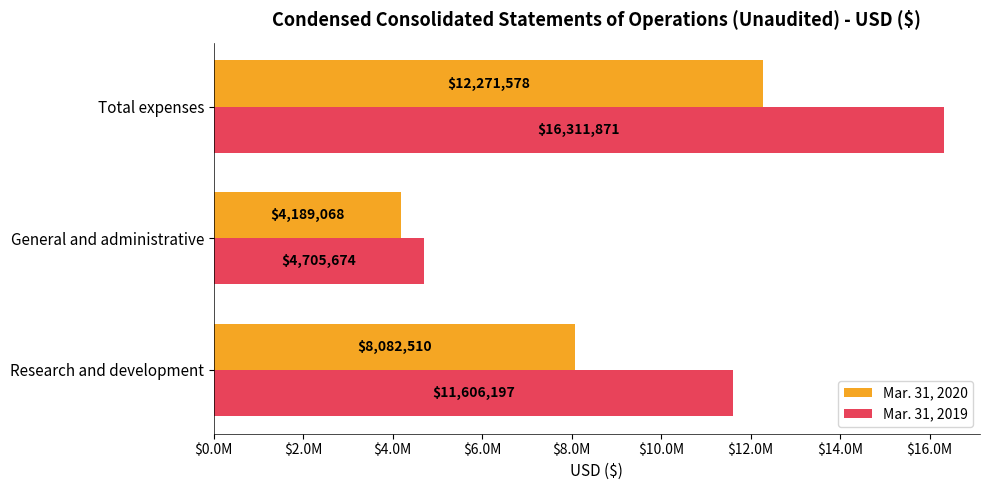

What are all the series names shown in the legend?

Mar. 31, 2020, Mar. 31, 2019